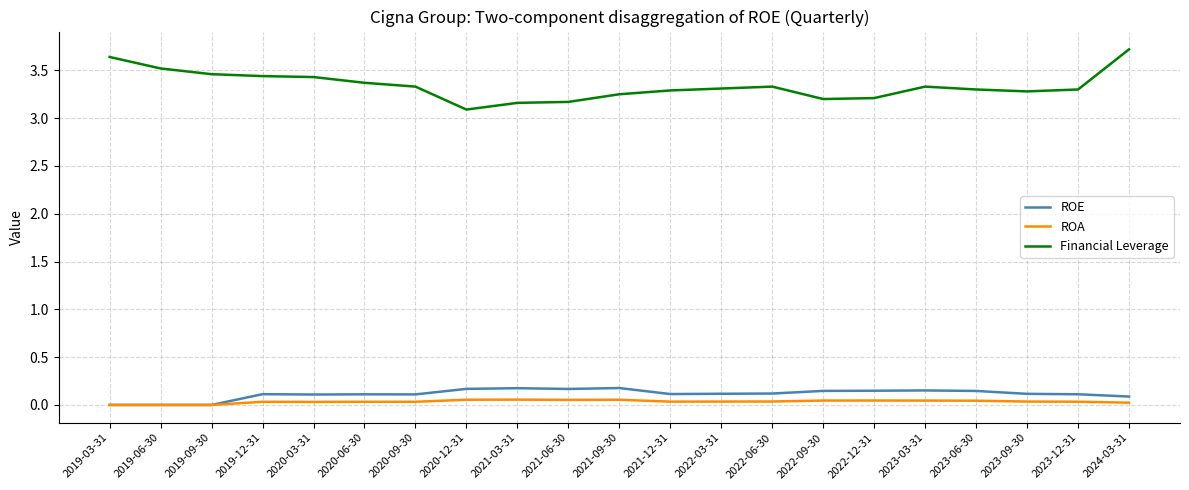

Read the Financial Leverage value at 2020-12-31.

3.1